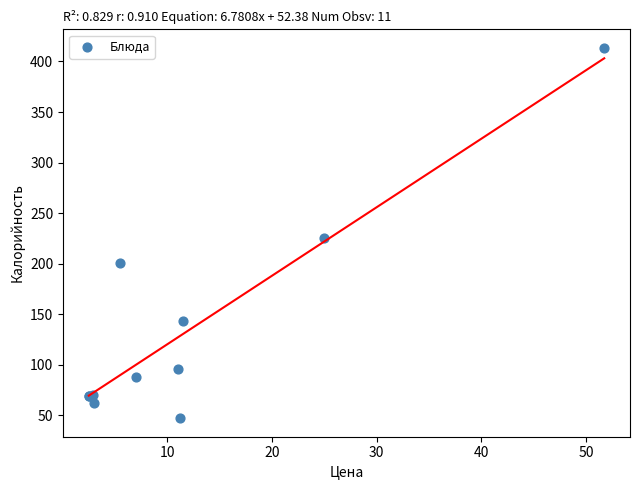

What Y value in the scatter plot is closest to 230?

225.0